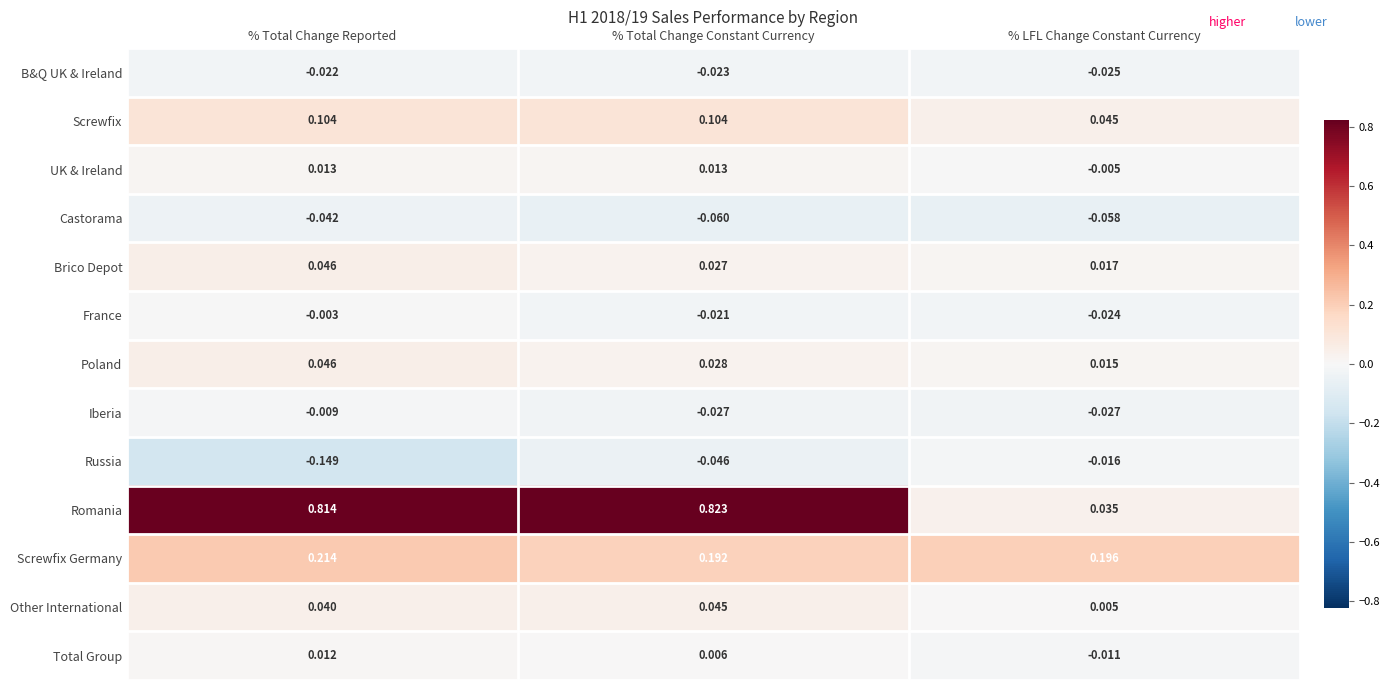

At which label is UK & Ireland closest to 0?

% LFL Change Constant Currency